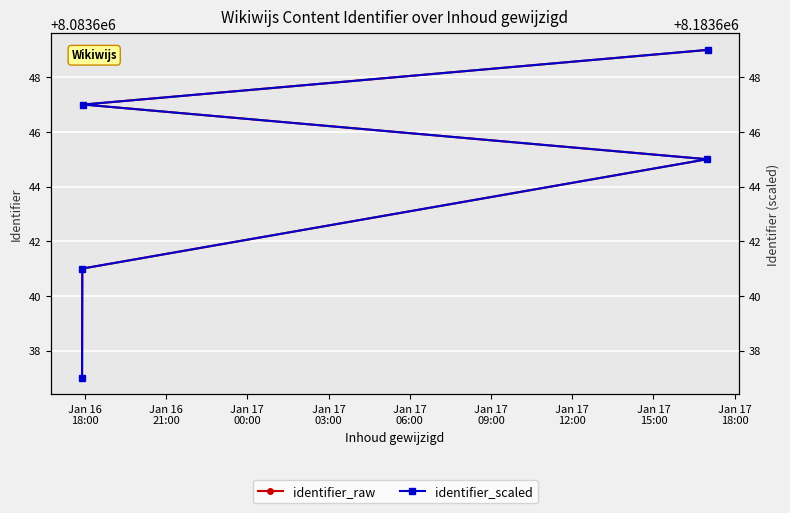

What is the minimum value for identifier_raw?

8083637